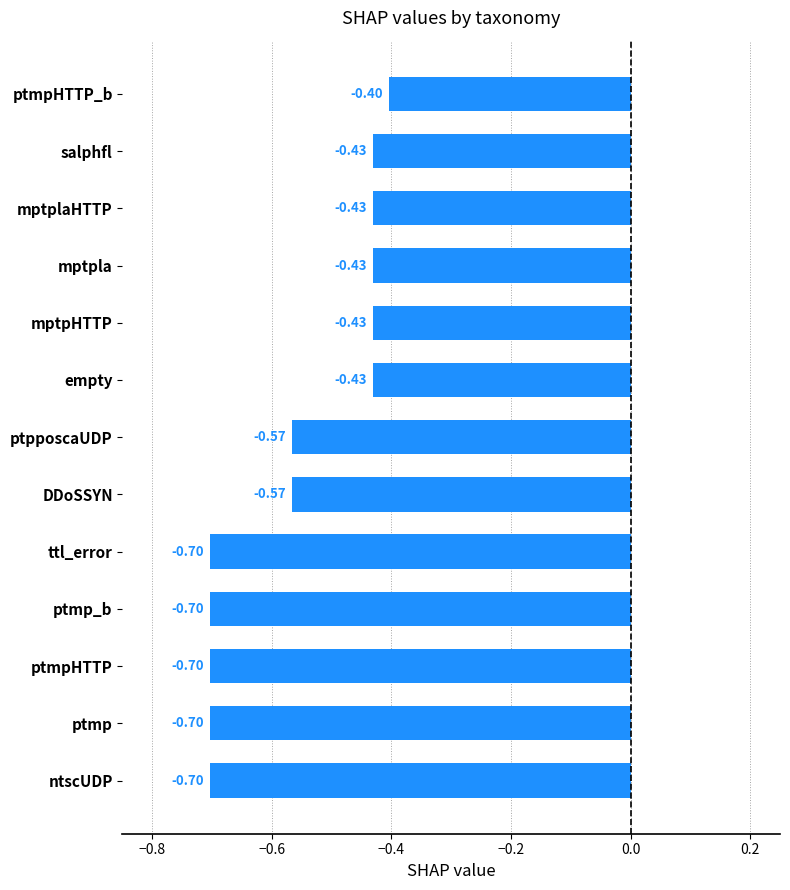

What is the label of the 11th bar from the top?

ptmpHTTP